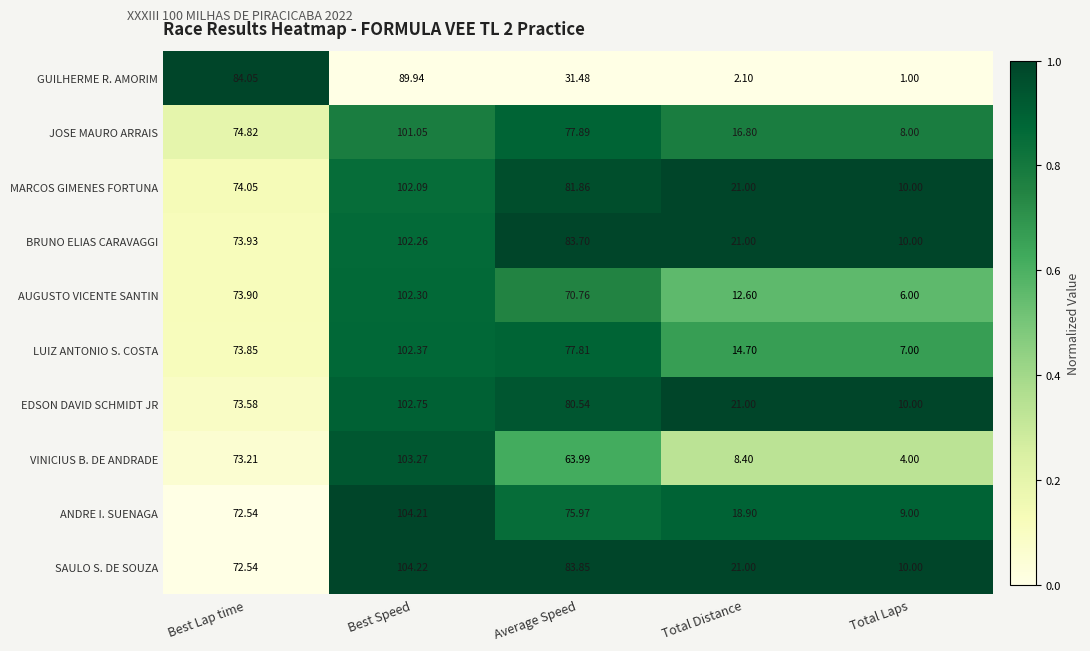

Which series has the largest total across all categories?

SAULO S. DE SOUZA